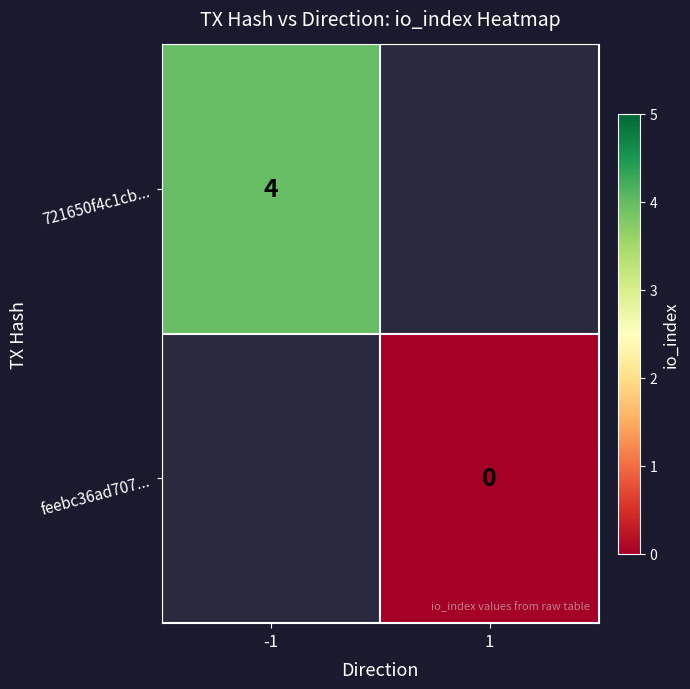

The 721650f4c1cb... series shows 6 at -1. True or false?

False